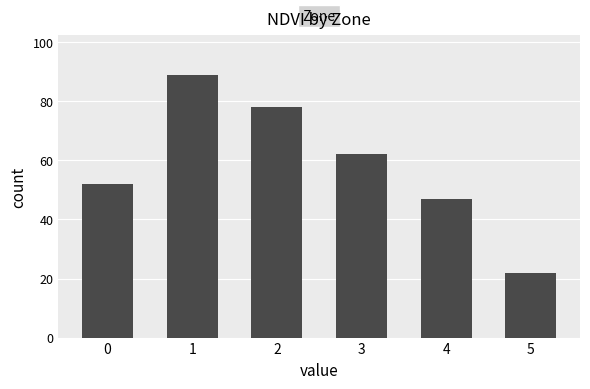

Reading left to right, what are all the values shown in this chart?

0=52	1=89	2=78	3=62	4=47	5=22